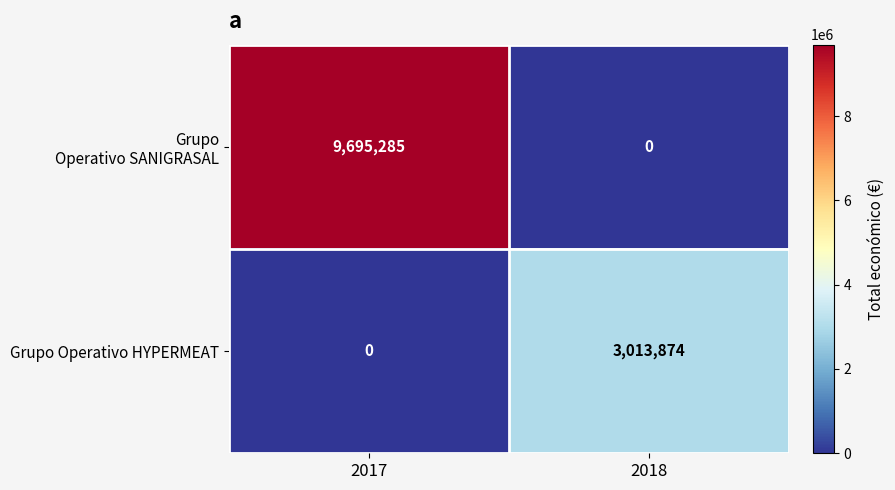

At which label is Grupo Operativo HYPERMEAT closest to 1506937?

2017